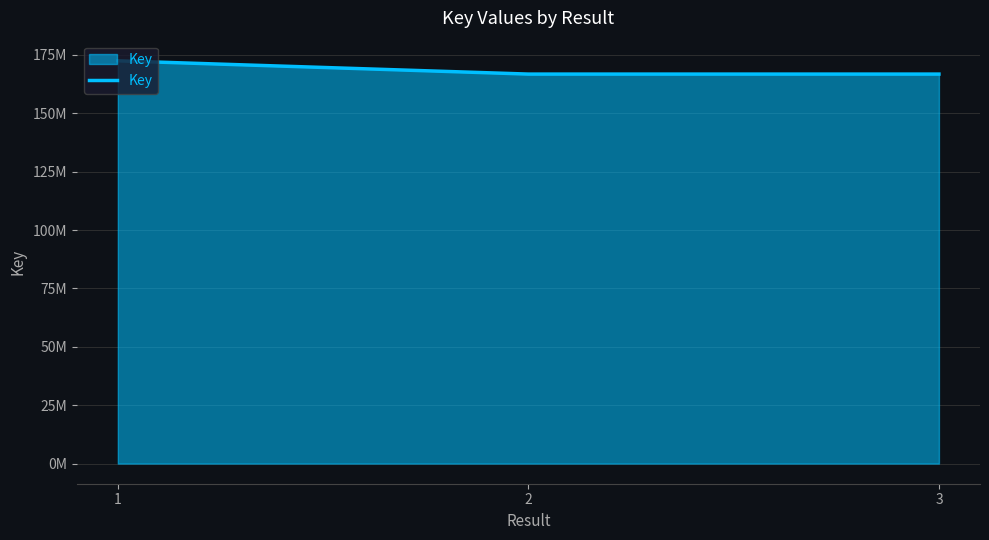

Does the chart display data point markers on the line(s)?

No